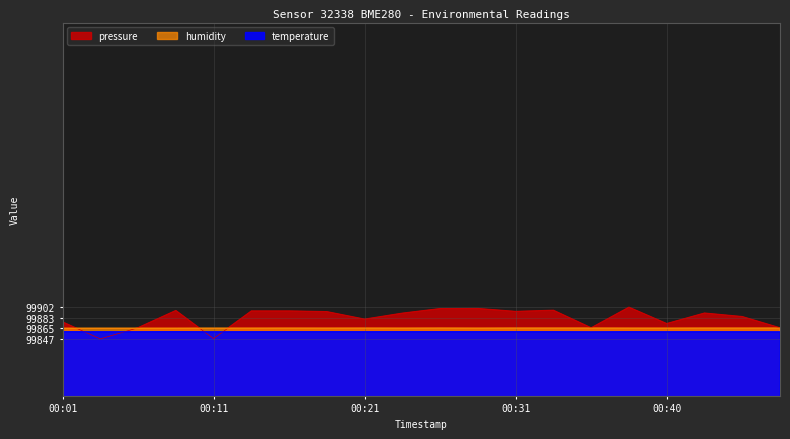

List the series in order of their overall mean, lowest first.

temperature, humidity, pressure